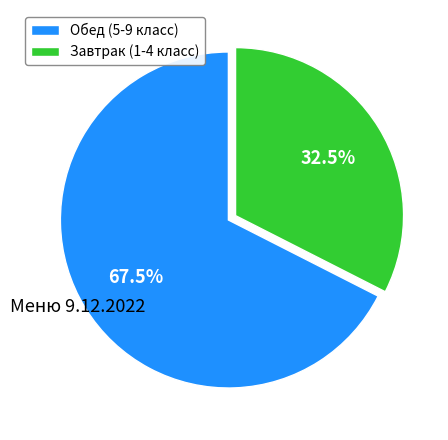

How much of the chart is everything except Обед (5-9 класс)?

32.5%